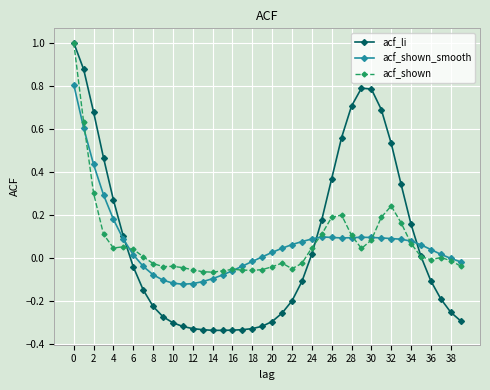

Which series has the widest spread of values?

acf_li